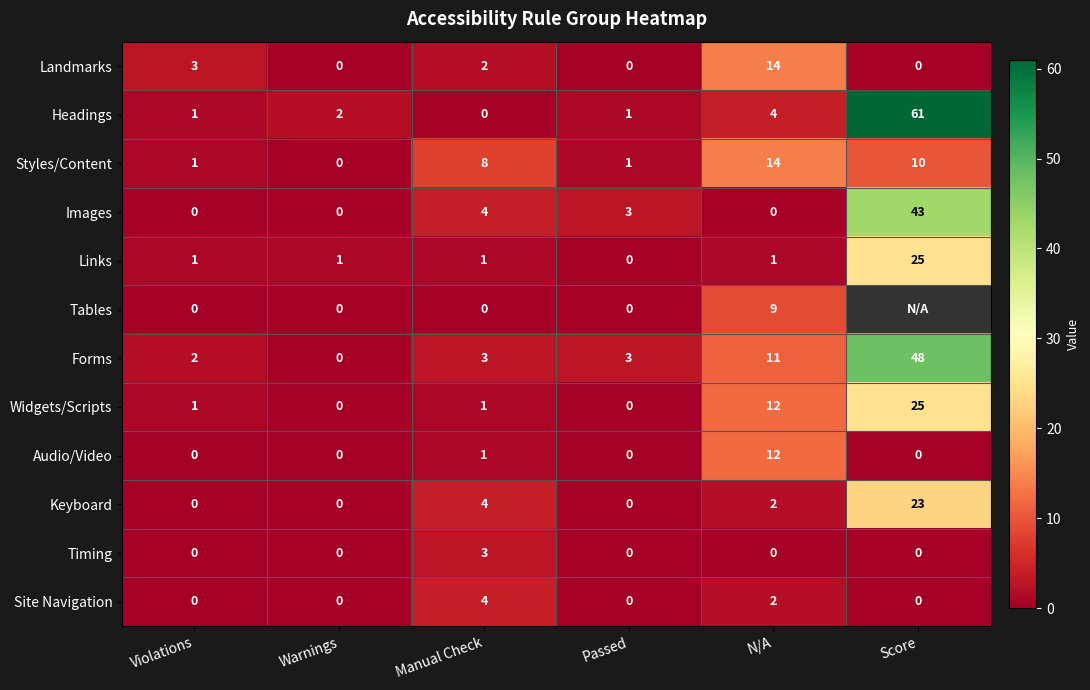

The value of Headings at N/A is 4. True or false?

True